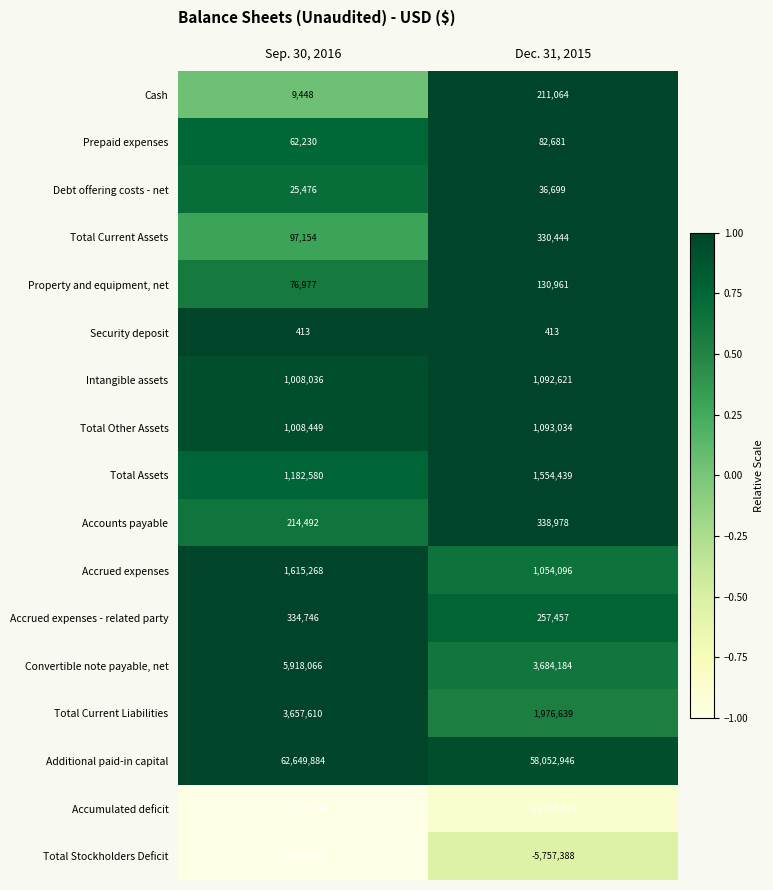

At which category does the chart reach its peak across all series?

Sep. 30, 2016